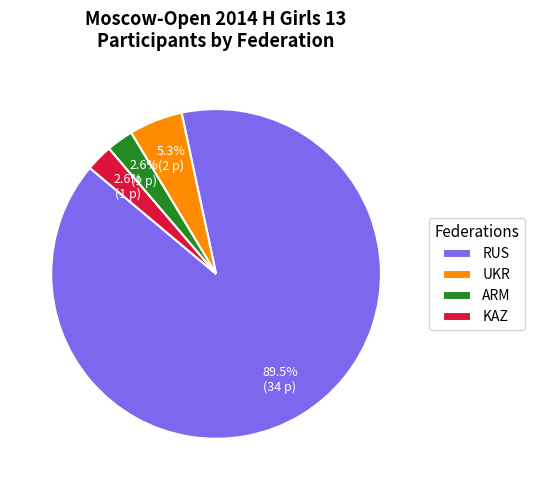

True or false: ARM accounts for 3% of the total.

True